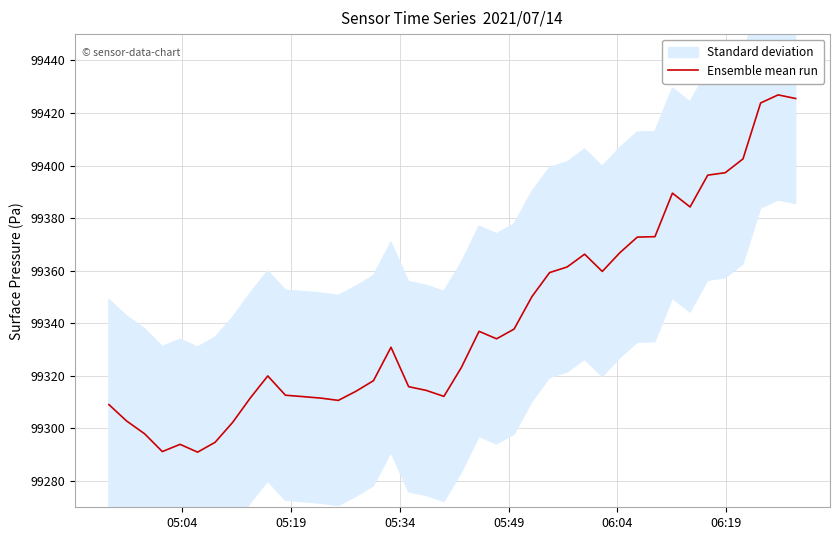

The value at 05:04 is 141768.0. True or false?

False